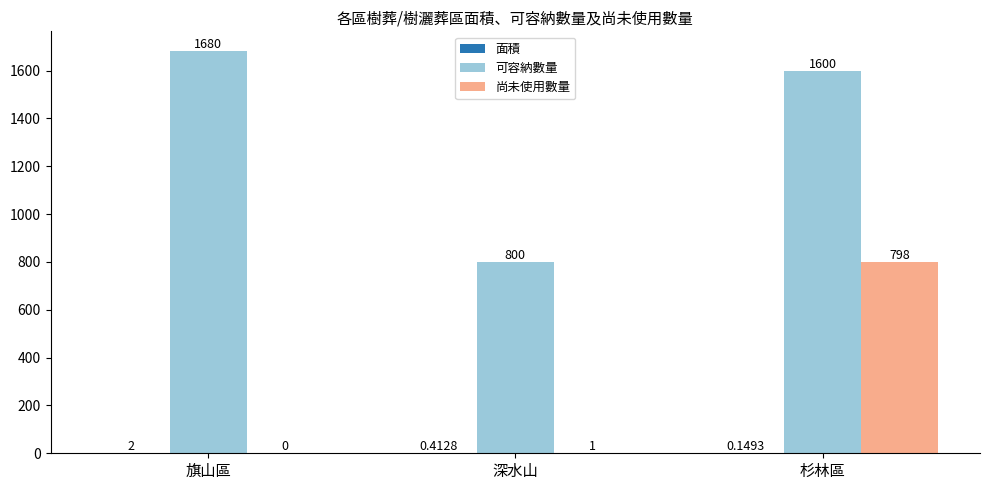

Which category has the highest value in the 尚未使用數量 series?

杉林區